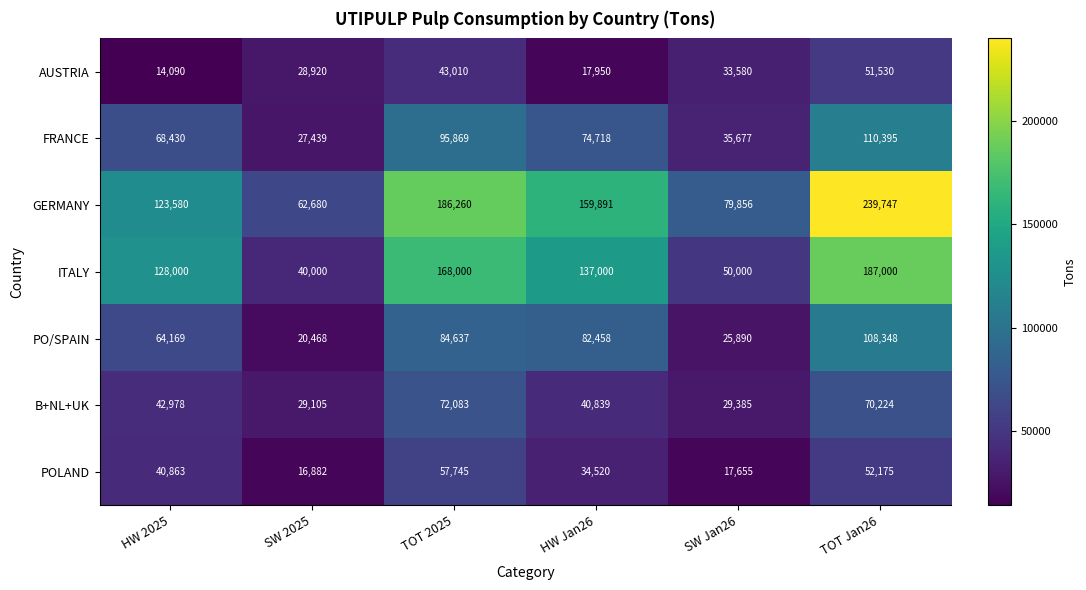

What is the total value across all series at TOT 2025?

707604